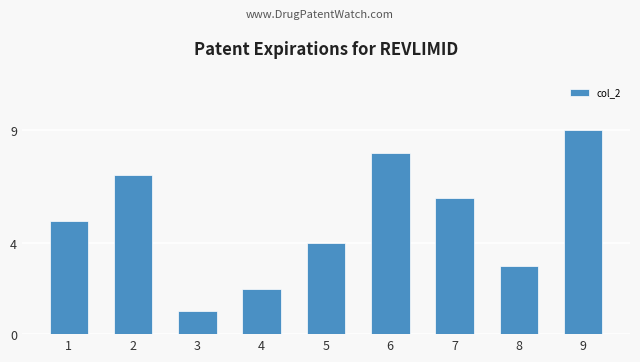

At which label is the value closest to 5?

1